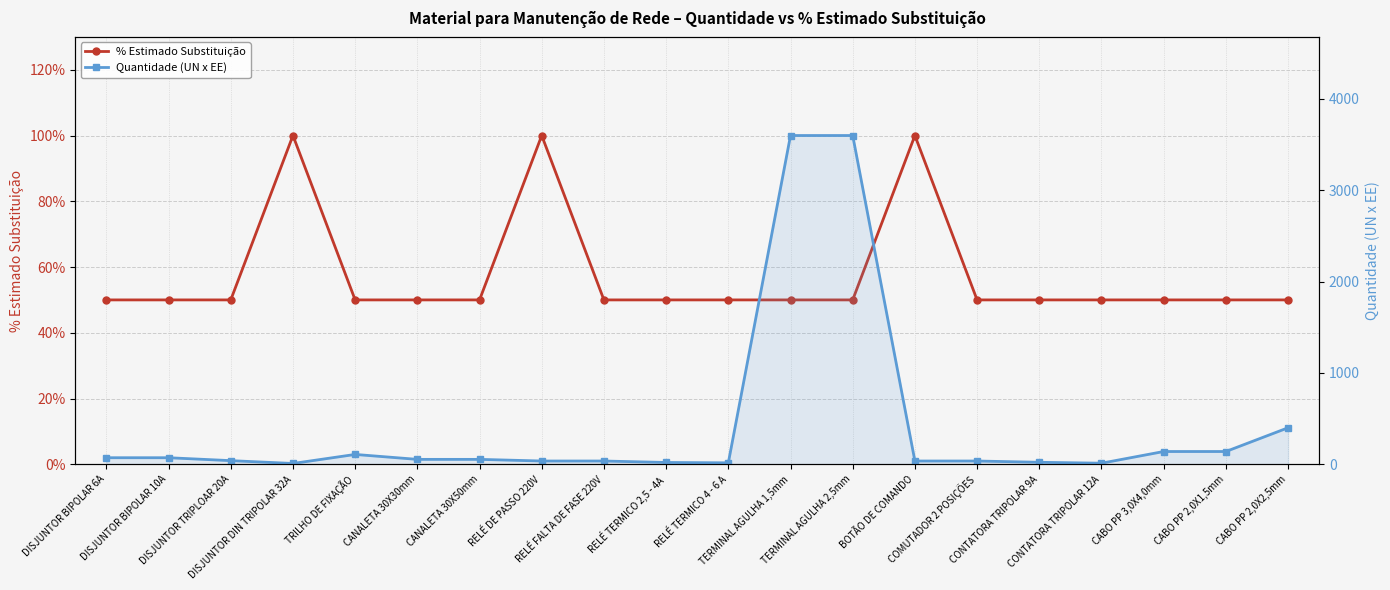

Reading left to right, what are all the values shown in this chart?

% Estimado Substituição: DISJUNTOR BIPOLAR 6A=50	DISJUNTOR BIPOLAR 10A=50	DISJUNTOR TRIPLOAR 20A=50	DISJUNTOR DIN TRIPOLAR 32A=100	TRILHO DE FIXAÇÃO=50	CANALETA 30X30mm=50	CANALETA 30X50mm=50	RELÉ DE PASSO 220V=100	RELÉ FALTA DE FASE 220V=50	RELÉ TERMICO 2,5 - 4A=50	RELÉ TERMICO 4 - 6 A=50	TERMINAL AGULHA 1,5mm=50	TERMINAL AGULHA 2,5mm=50	BOTÃO DE COMANDO=100	COMUTADOR 2 POSIÇÕES=50	CONTATORA TRIPOLAR 9A=50	CONTATORA TRIPOLAR 12A=50	CABO PP 3,0X4,0mm=50	CABO PP 2,0X1,5mm=50	CABO PP 2,0X2,5mm=50
Quantidade (UN x EE): DISJUNTOR BIPOLAR 6A=72	DISJUNTOR BIPOLAR 10A=72	DISJUNTOR TRIPLOAR 20A=40	DISJUNTOR DIN TRIPOLAR 32A=9	TRILHO DE FIXAÇÃO=108	CANALETA 30X30mm=54	CANALETA 30X50mm=54	RELÉ DE PASSO 220V=36	RELÉ FALTA DE FASE 220V=36	RELÉ TERMICO 2,5 - 4A=20	RELÉ TERMICO 4 - 6 A=16	TERMINAL AGULHA 1,5mm=3600	TERMINAL AGULHA 2,5mm=3600	BOTÃO DE COMANDO=36	COMUTADOR 2 POSIÇÕES=36	CONTATORA TRIPOLAR 9A=22	CONTATORA TRIPOLAR 12A=12	CABO PP 3,0X4,0mm=140	CABO PP 2,0X1,5mm=140	CABO PP 2,0X2,5mm=400